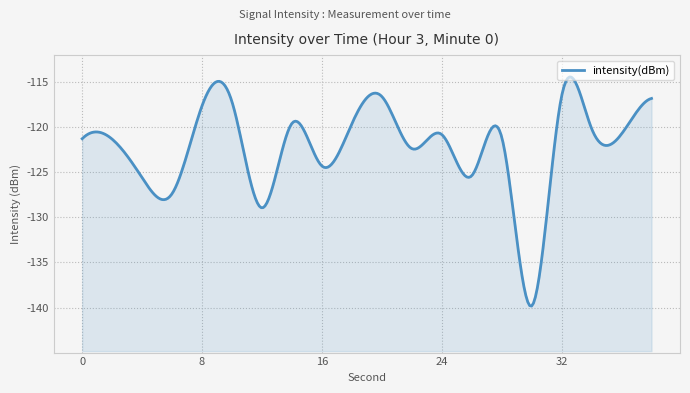

Reading left to right, transcribe all the data shown in this chart.

0=-121.3	2=-121.3	4=-125.6	6=-127.4	8=-117.6	10=-117.2	12=-128.9	14=-119.6	16=-124.3	18=-119.6	20=-116.6	22=-122.4	24=-120.8	26=-125.4	28=-121.1	30=-139.8	32=-116.6	34=-120.1	36=-120.7	38=-116.8